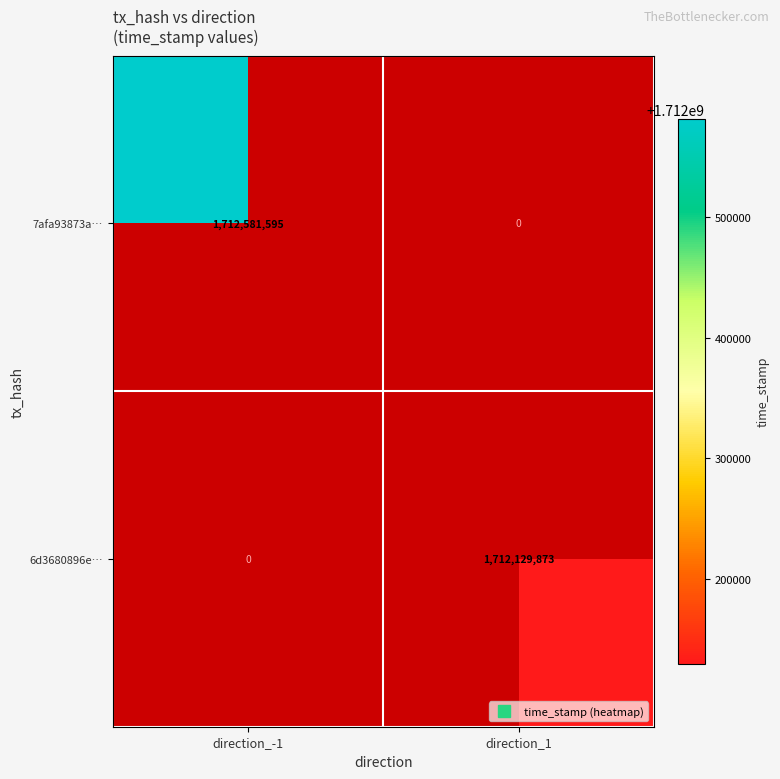

Count the number of data series in this chart.

2